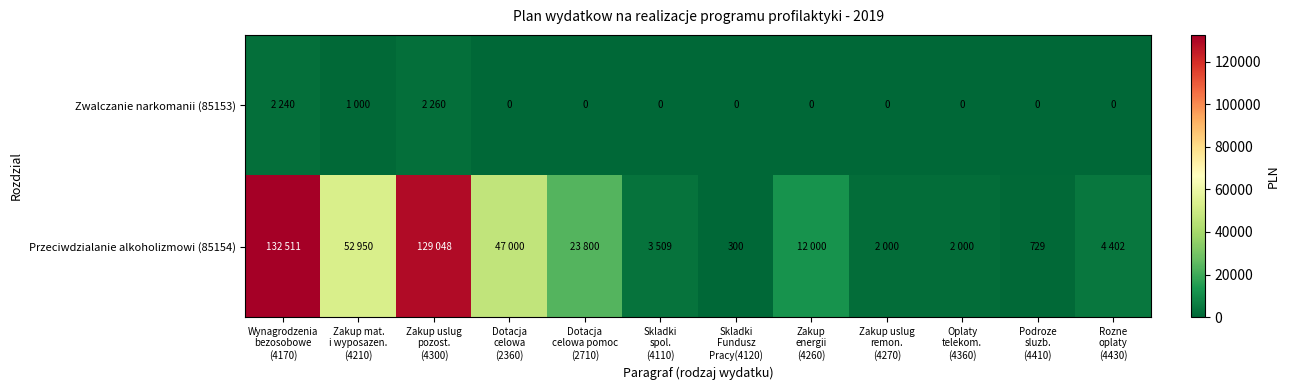

The value of Zwalczanie narkomanii (85153) at Wynagrodzenia bezosobowe (4170) is 2240. True or false?

True